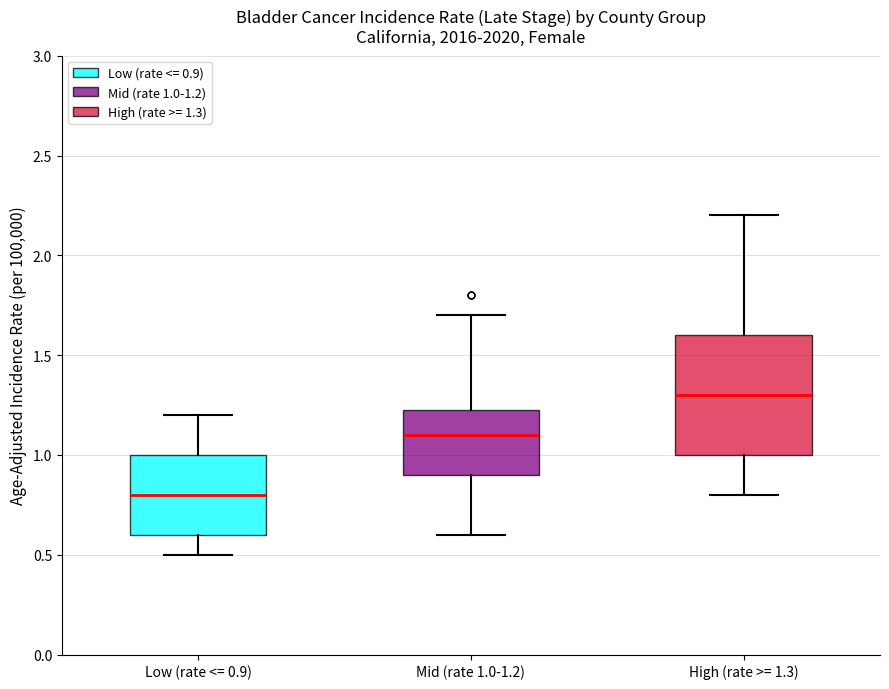

Reading left to right, read every box against the y-axis: the position of its median line, the range the box covers, and the ends of its whiskers. The values are not printed on the chart, so give them approximately, as read against the axis.

Low (rate <= 0.9): median 0.80, box 0.60 to 1.00, whiskers 0.50 to 1.20
Mid (rate 1.0-1.2): median 1.10, box 0.90 to 1.25, whiskers 0.60 to 1.70
High (rate >= 1.3): median 1.30, box 1.00 to 1.60, whiskers 0.80 to 2.20